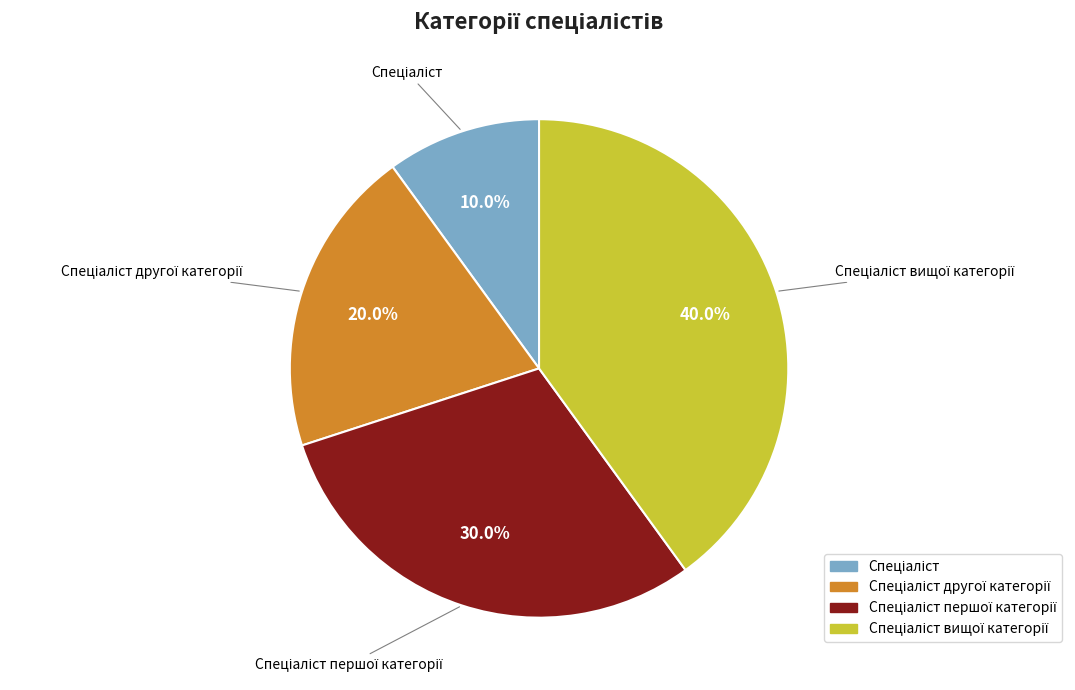

Is there a majority slice in this chart?

No